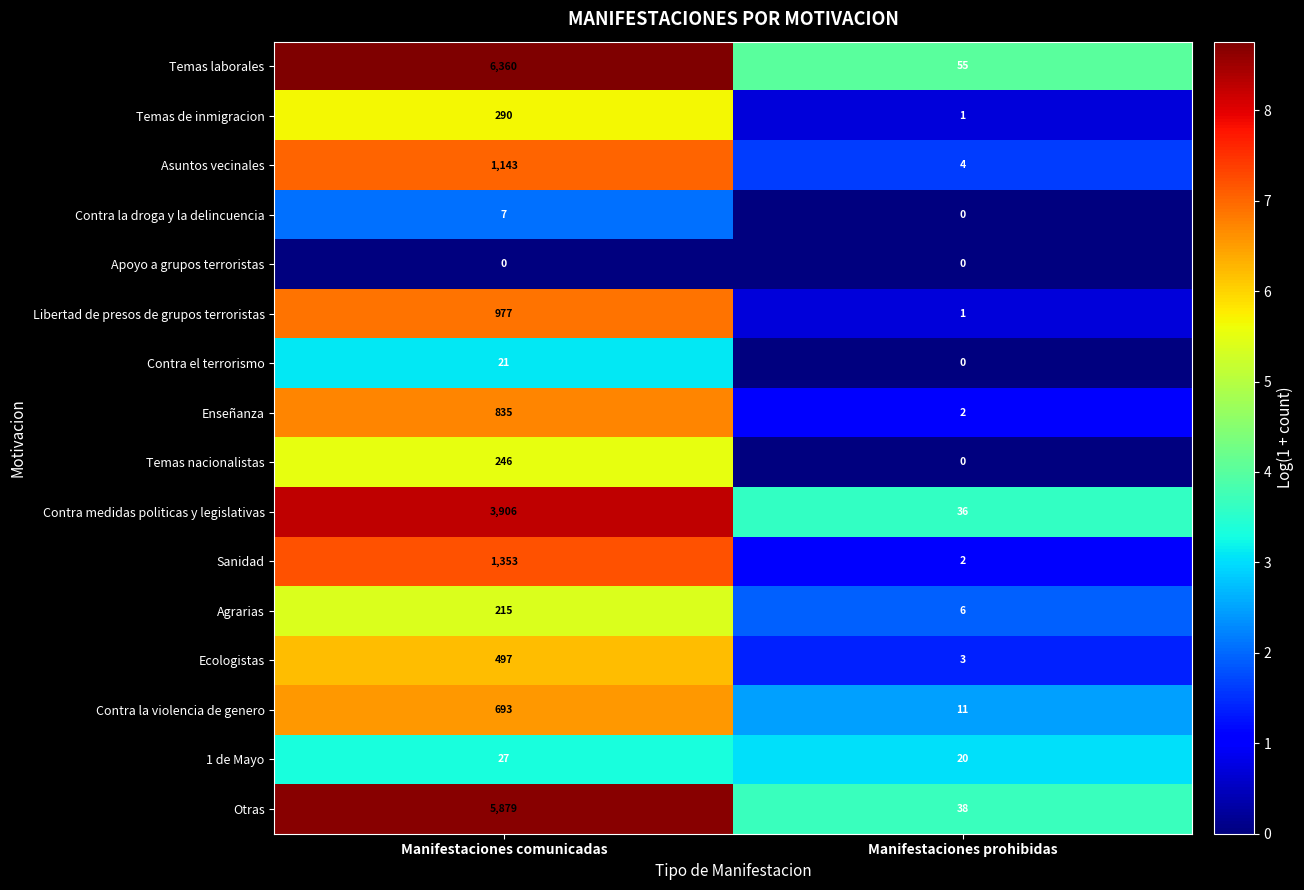

The Temas nacionalistas series shows 246 at Manifestaciones comunicadas. True or false?

True